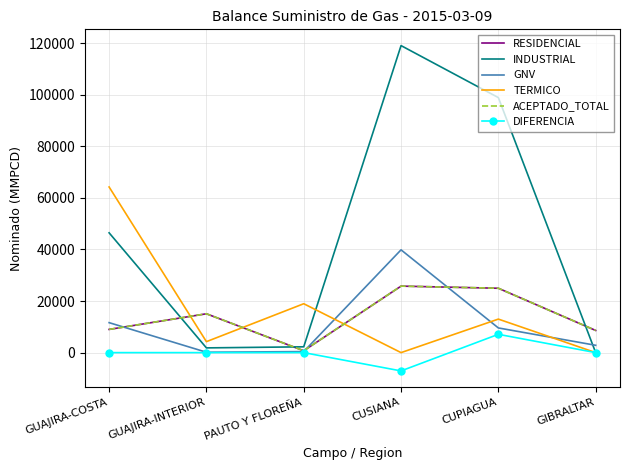

What position from the right is GUAJIRA-COSTA?

6